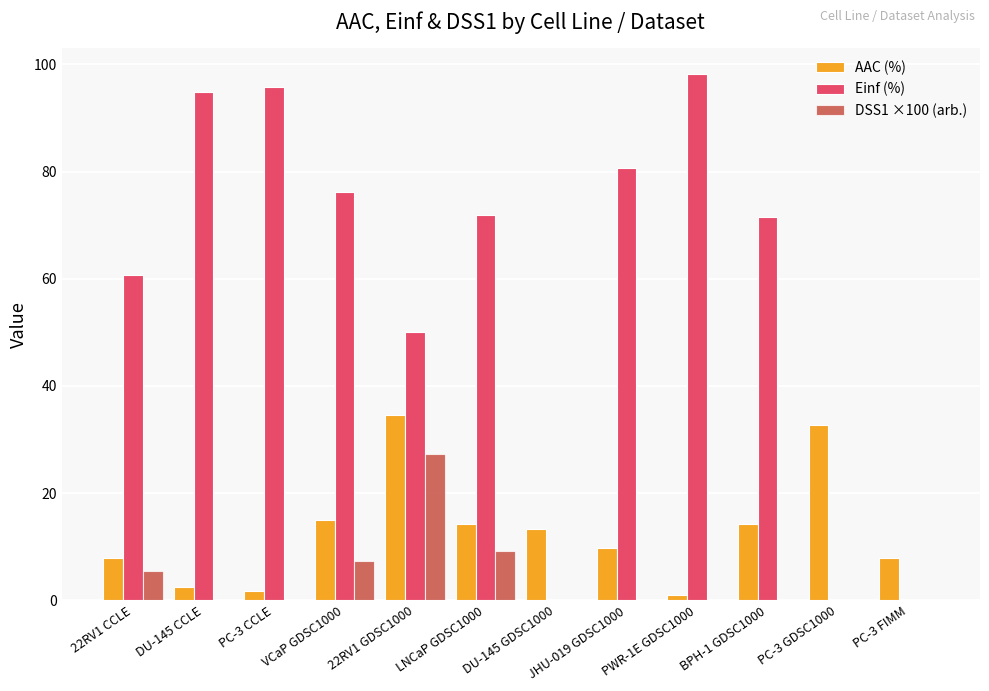

How many groups of bars are there?

12